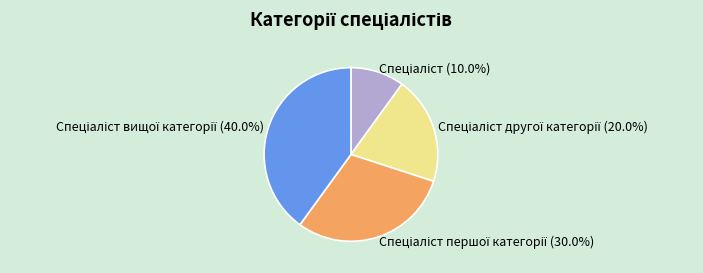

How many segments does this pie chart have?

4